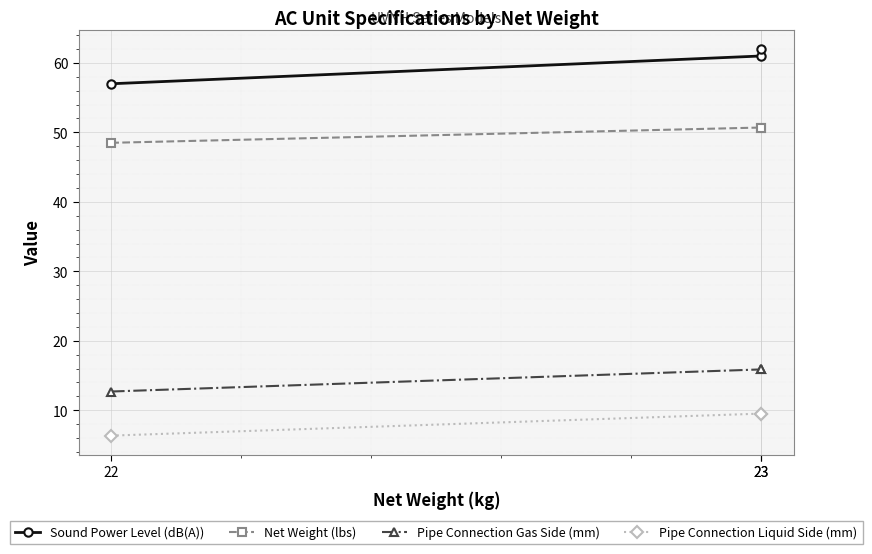

What are all the series names shown in the legend?

Sound Power Level (dB(A)), Net Weight (lbs), Pipe Connection Gas Side (mm), Pipe Connection Liquid Side (mm)